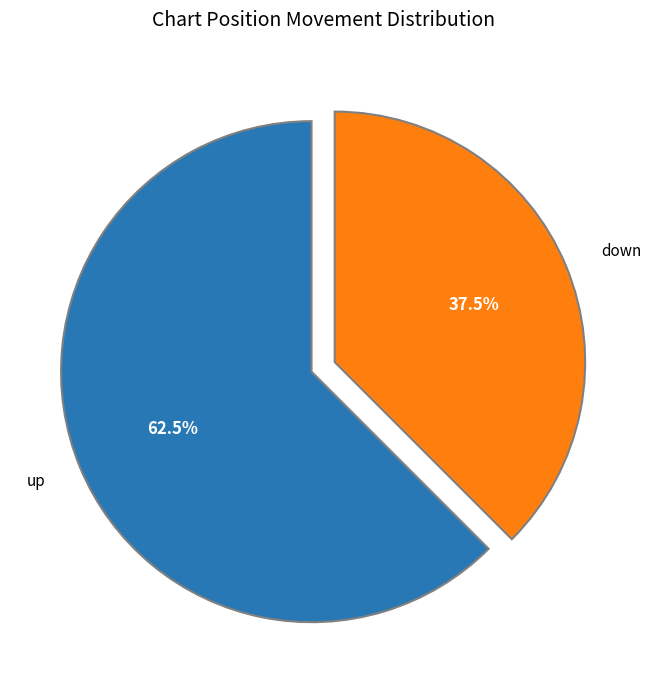

Count the number of slices in the pie.

2